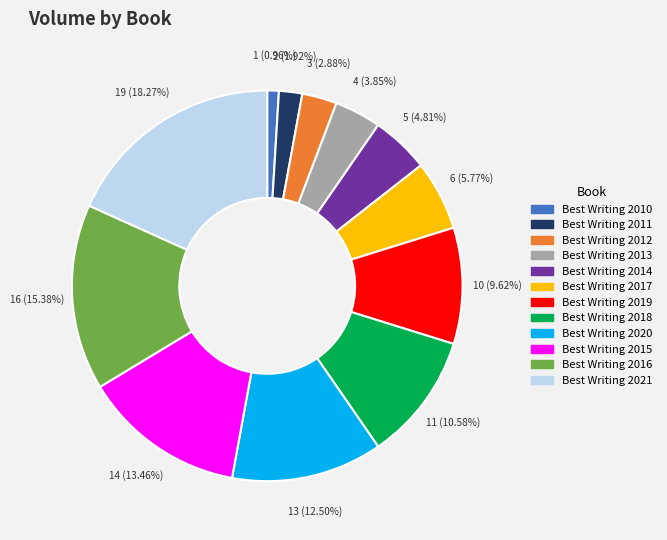

Which category has the smallest portion of the pie?

Best Writing 2010